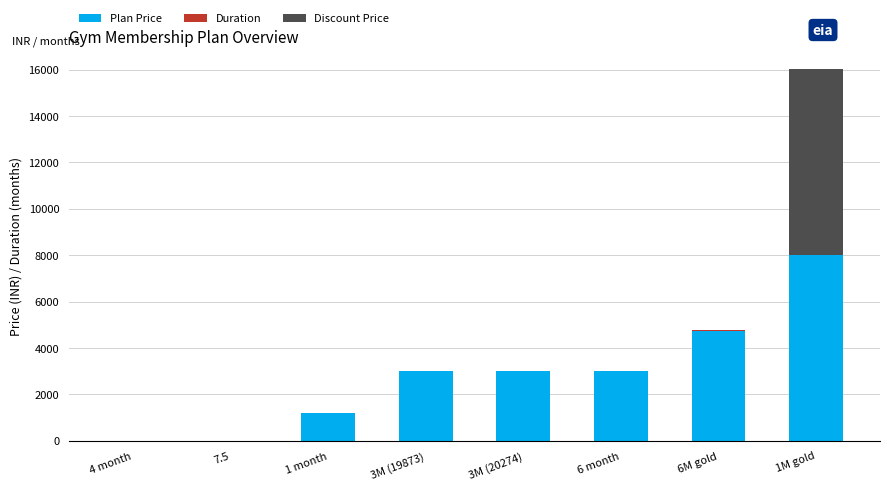

What is the sum of all Plan Price values?

22950